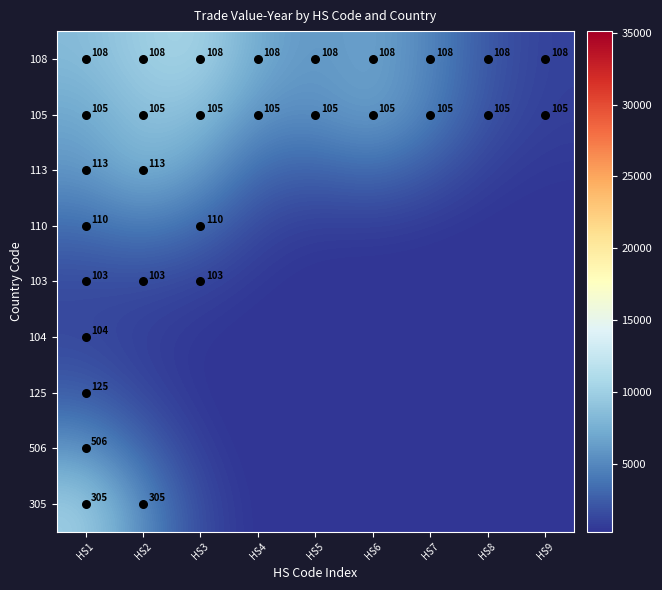

What is the maximum value for 110?

4385.6